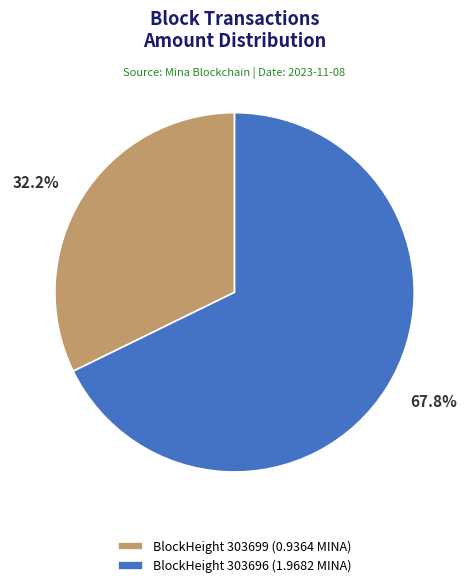

Rank the categories by value from highest to lowest.

BlockHeight 303696 (1.9682 MINA), BlockHeight 303699 (0.9364 MINA)